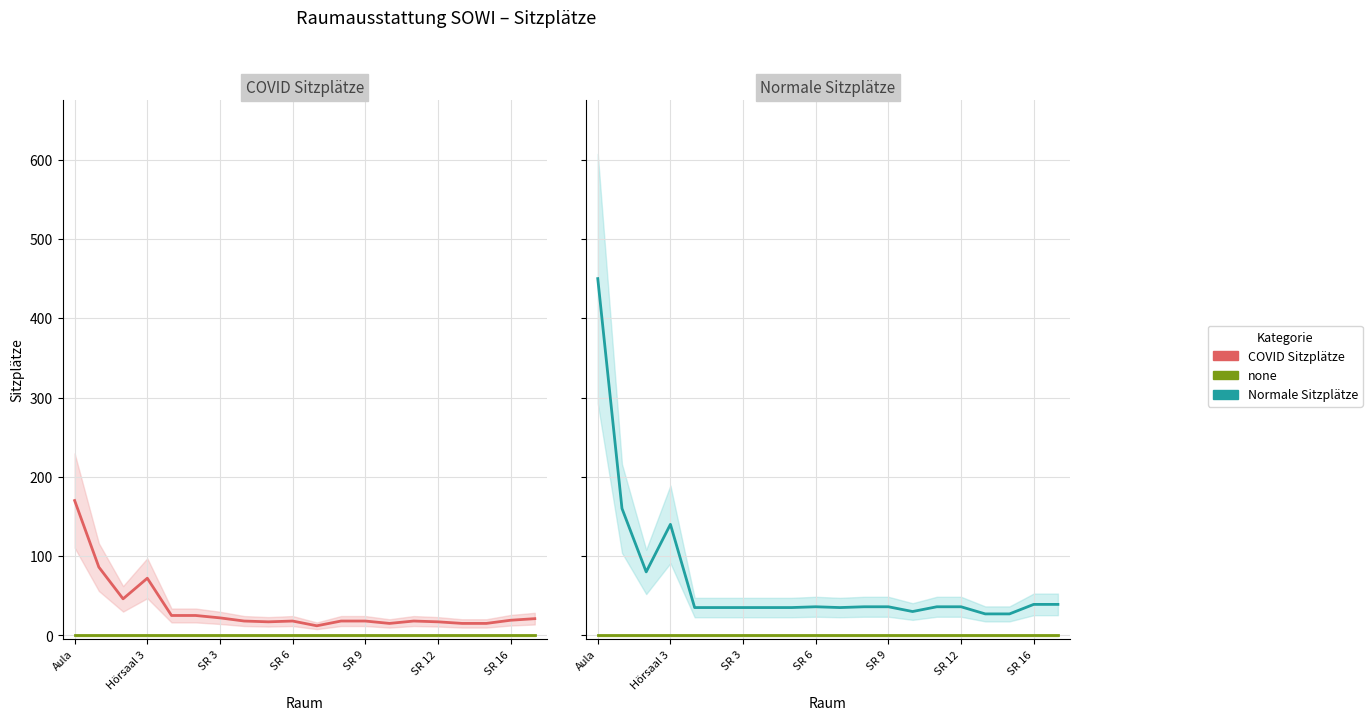

Is the value of Normale Sitzplätze at 7 greater than the value of none at 19?

Yes